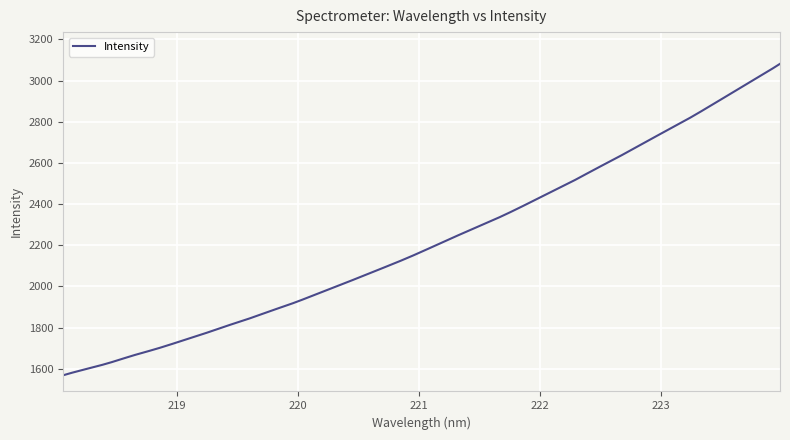

Does the chart have visible grid lines?

Yes